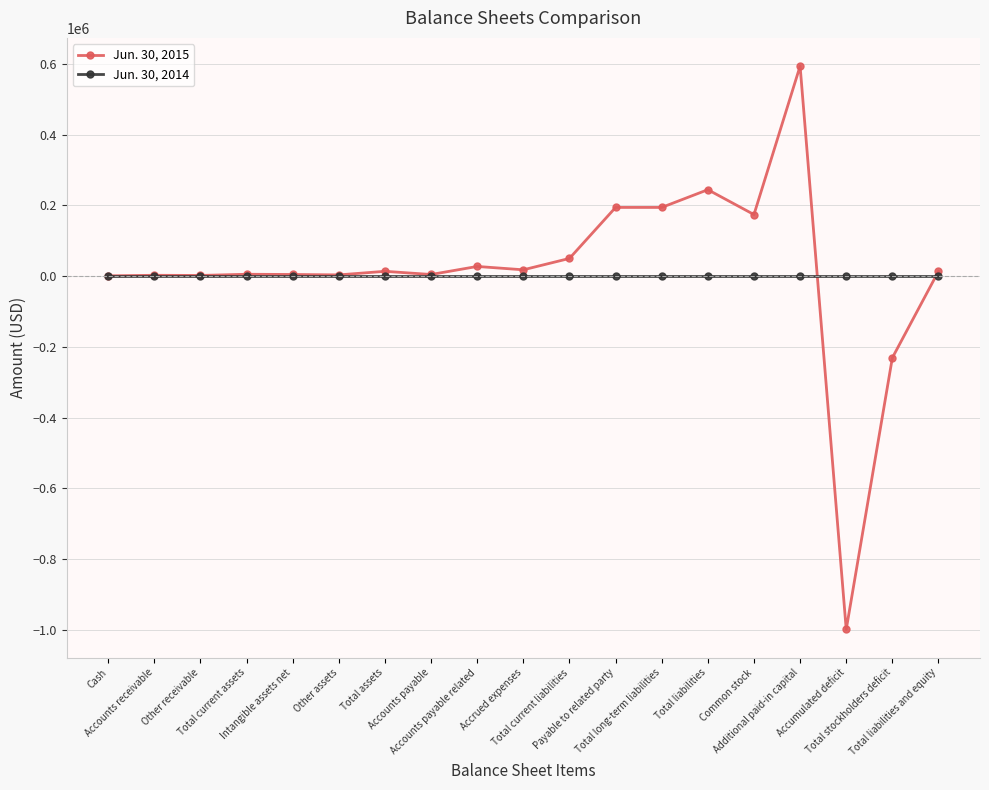

True or false: Jun. 30, 2015 has more than 1 points higher than both neighbors.

True